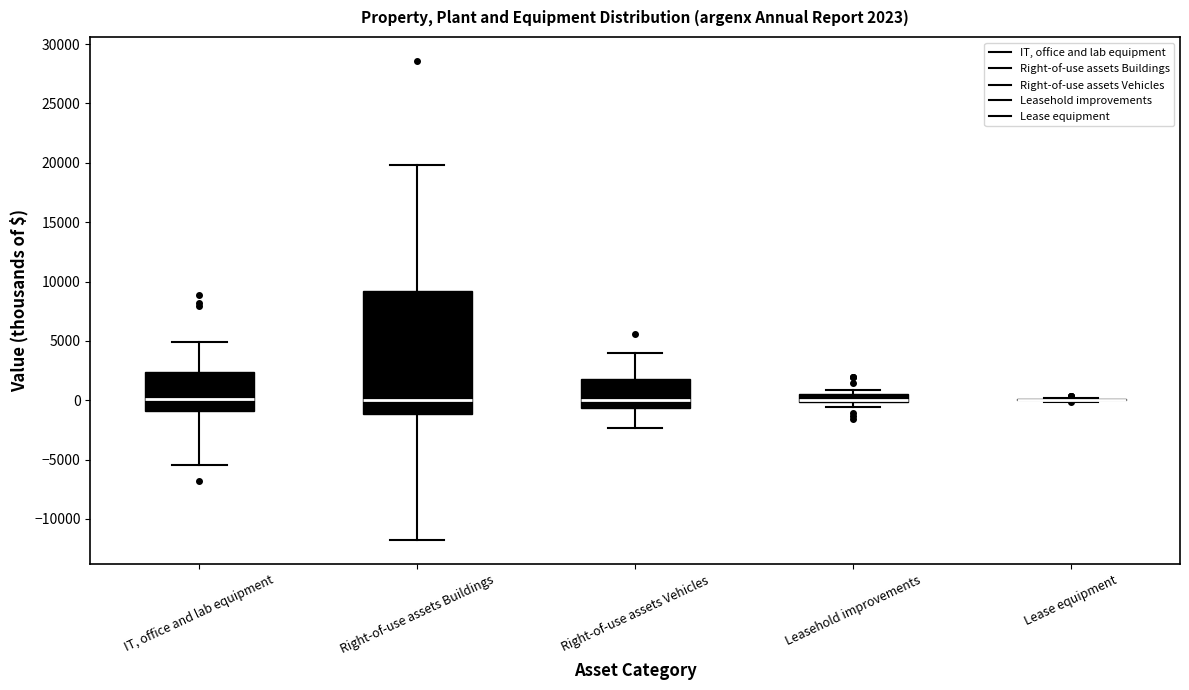

Comparing the boxes themselves (not the whiskers), which one is the tallest?

Right-of-use assets Buildings